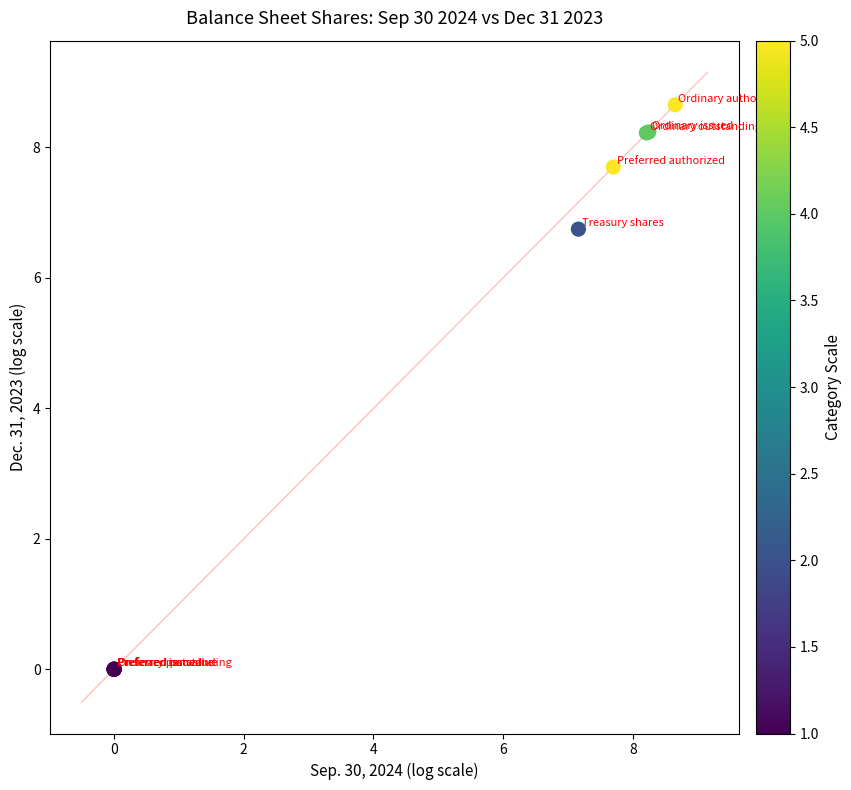

What Y value in the scatter plot is closest to 4?

6.7